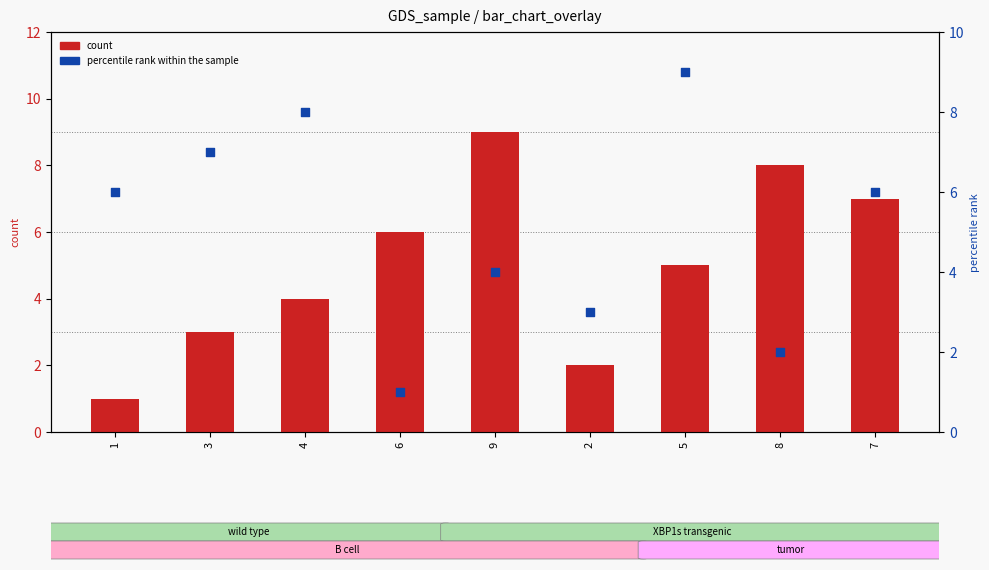

Which series reaches the minimum Y coordinate?

count